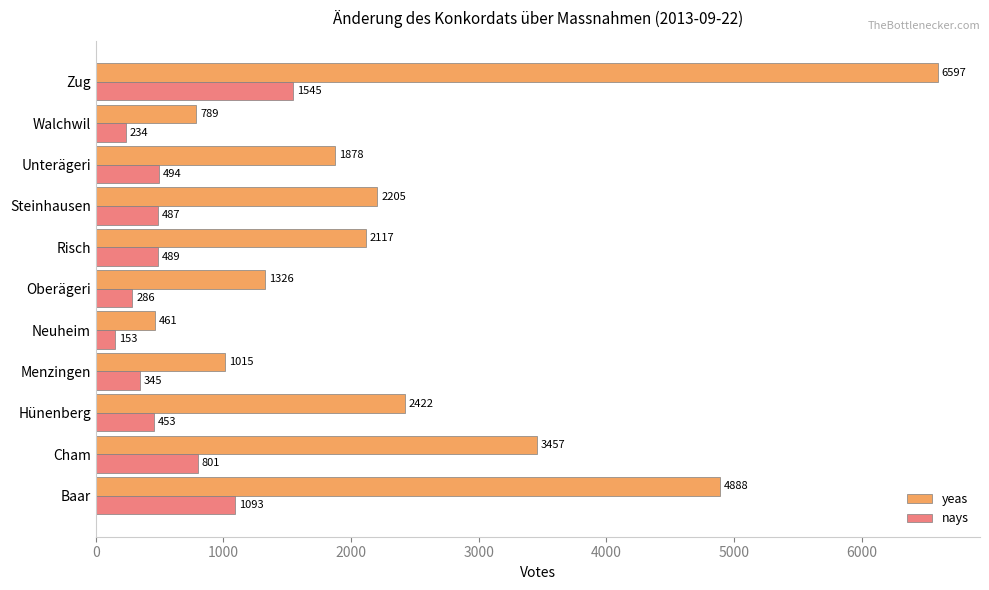

At how many categories does at least one series exceed 6231?

1